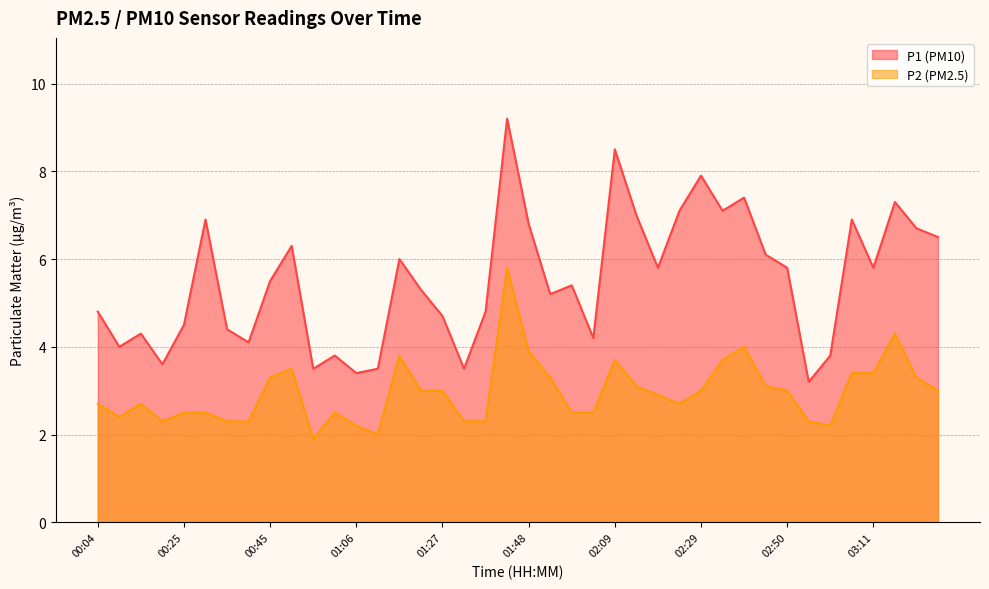

The P1 series shows 8.3 at 00:51. True or false?

False